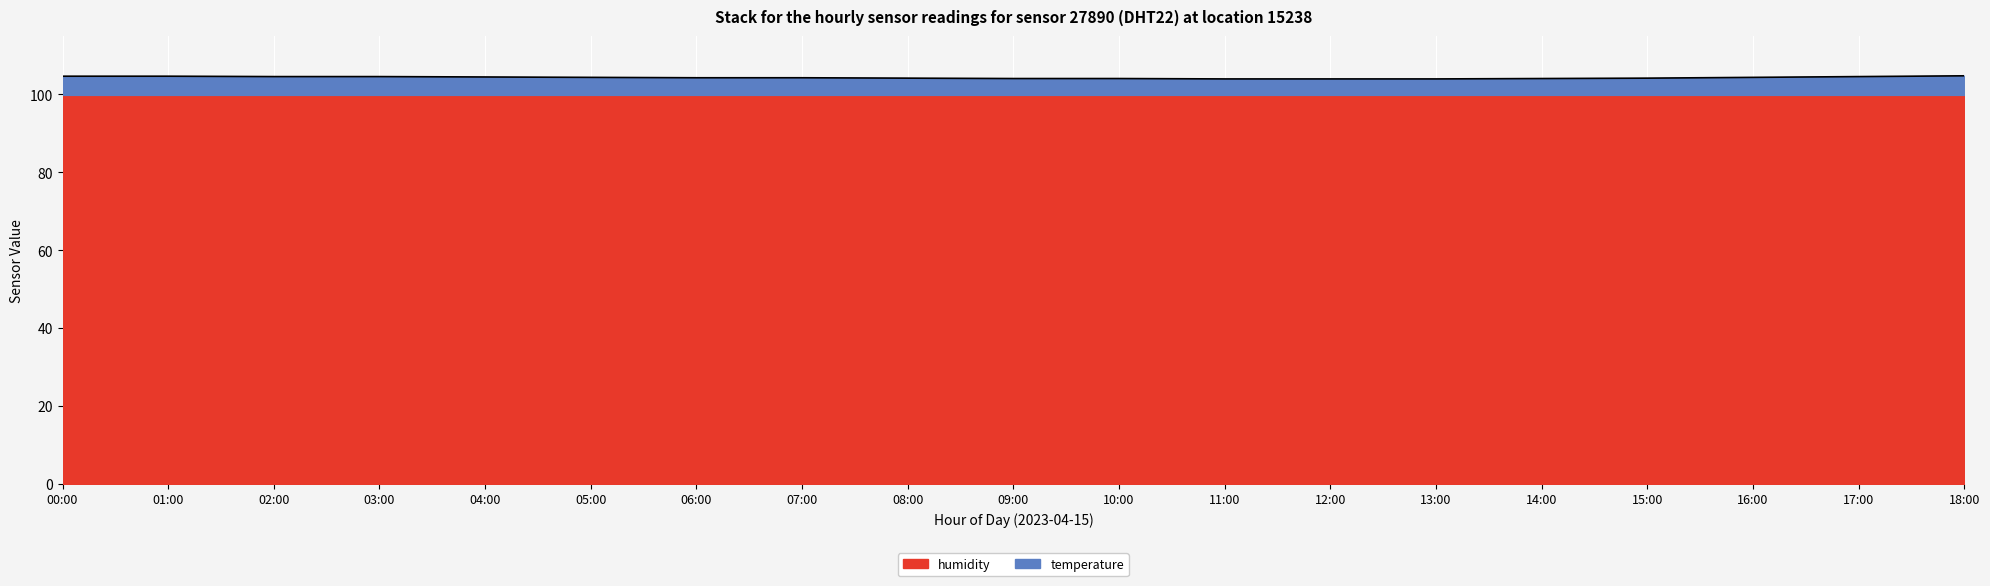

The chart shows a value of 104.2 at 08:00. True or false?

True